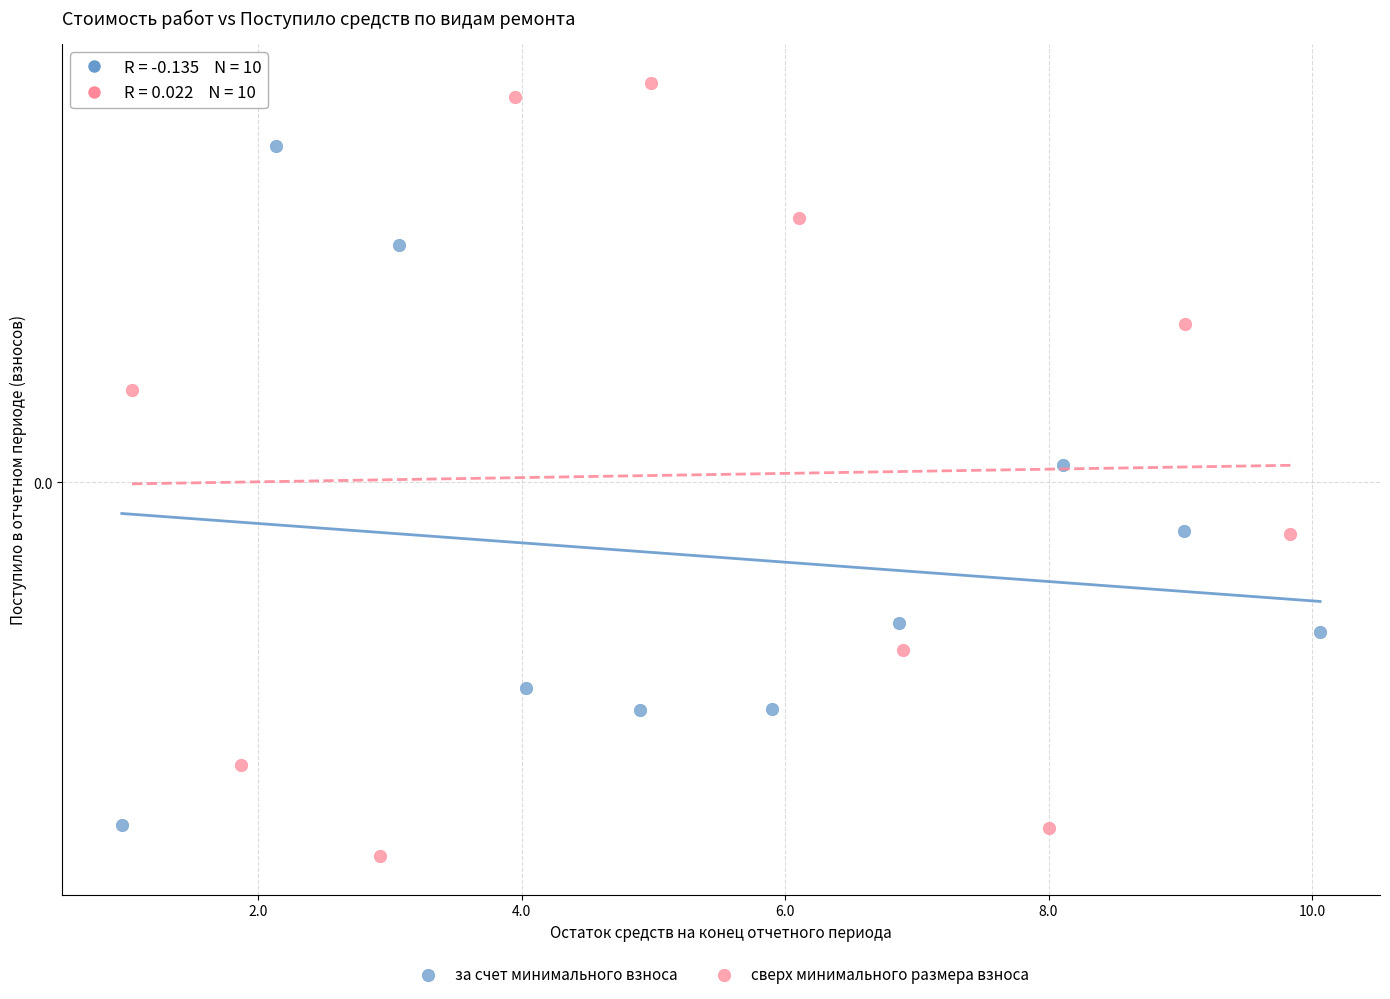

What are all the series names shown in the legend?

за счет минимального взноса, сверх минимального размера взноса